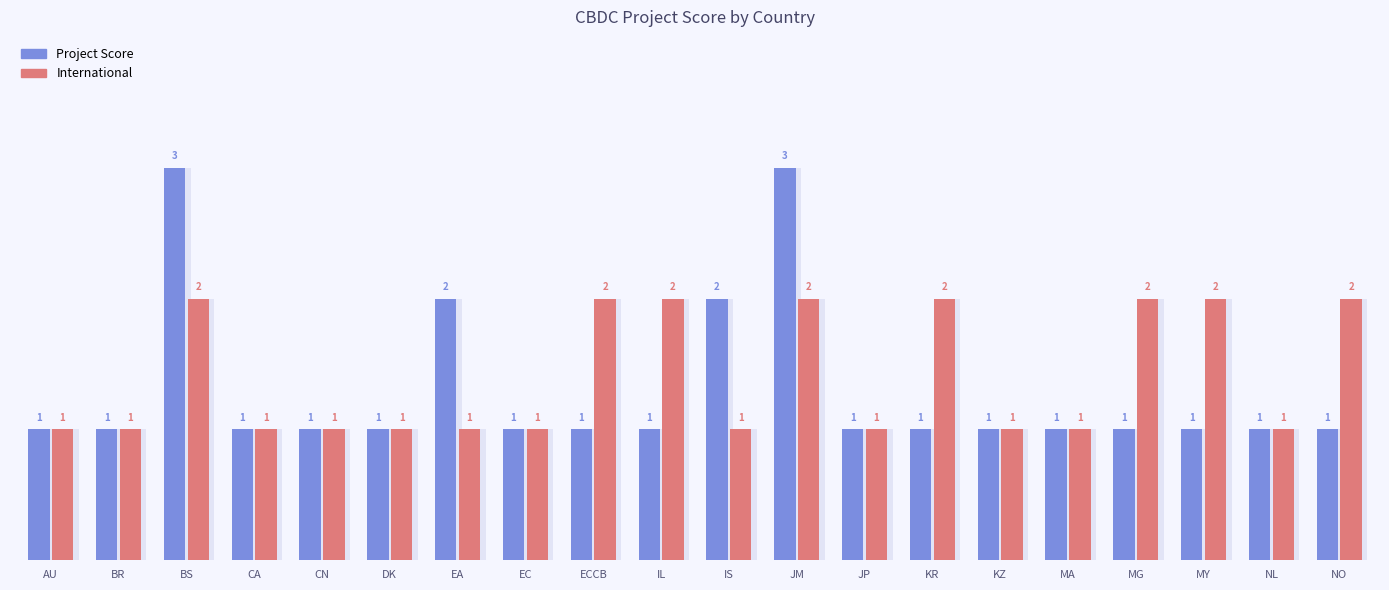

Is it true that International equals 4 at BS?

False